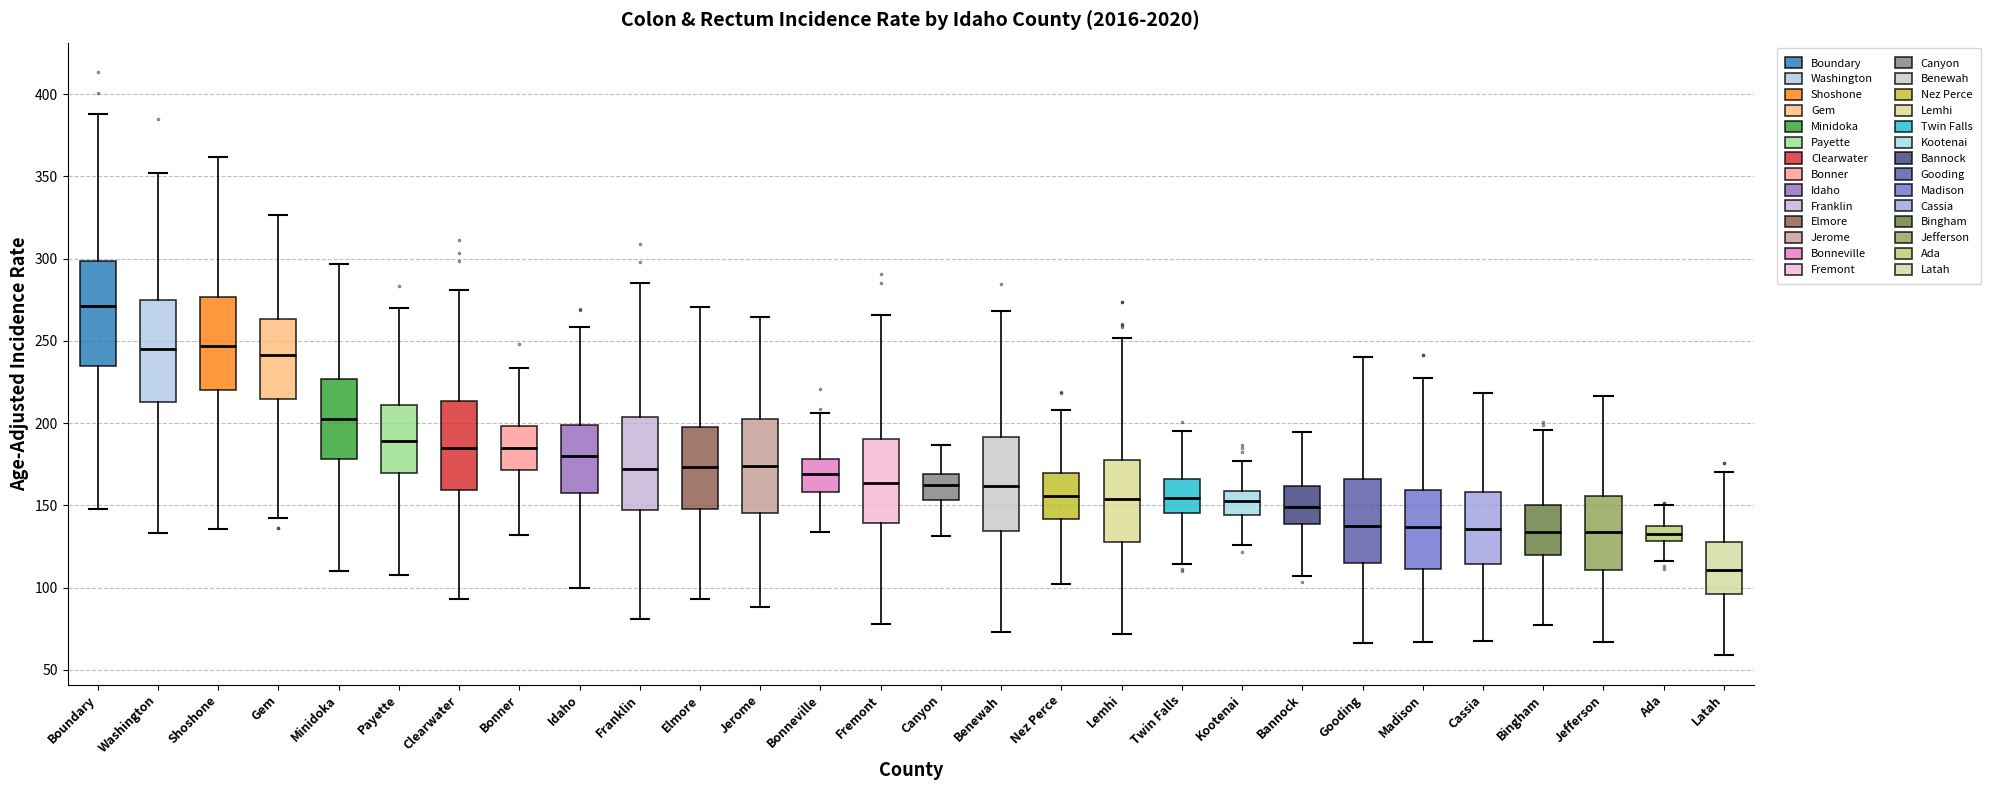

Reading left to right, read every box against the y-axis: the position of its median line, the range the box covers, and the ends of its whiskers. The values are not printed on the chart, so give them approximately, as read against the axis.

Boundary: median 270, box 235 to 300, whiskers 150 to 390
Washington: median 245, box 215 to 275, whiskers 135 to 350
Shoshone: median 245, box 220 to 275, whiskers 135 to 360
Gem: median 240, box 215 to 265, whiskers 140 to 325
Minidoka: median 205, box 180 to 225, whiskers 110 to 295
Payette: median 190, box 170 to 210, whiskers 110 to 270
Clearwater: median 185, box 160 to 215, whiskers 95 to 280
Bonner: median 185, box 170 to 200, whiskers 130 to 235
Idaho: median 180, box 155 to 200, whiskers 100 to 260
Franklin: median 170, box 145 to 205, whiskers 80 to 285
Elmore: median 175, box 150 to 200, whiskers 95 to 270
Jerome: median 175, box 145 to 200, whiskers 90 to 265
Bonneville: median 170, box 160 to 180, whiskers 135 to 205
Fremont: median 165, box 140 to 190, whiskers 80 to 265
Canyon: median 165, box 155 to 170, whiskers 130 to 185
Benewah: median 160, box 135 to 190, whiskers 75 to 270
Nez Perce: median 155, box 140 to 170, whiskers 100 to 210
Lemhi: median 155, box 130 to 180, whiskers 70 to 250
Twin Falls: median 155, box 145 to 165, whiskers 115 to 195
Kootenai: median 150, box 145 to 160, whiskers 125 to 175
Bannock: median 150, box 140 to 160, whiskers 105 to 195
Gooding: median 140, box 115 to 165, whiskers 65 to 240
Madison: median 135, box 110 to 160, whiskers 65 to 230
Cassia: median 135, box 115 to 160, whiskers 70 to 220
Bingham: median 135, box 120 to 150, whiskers 75 to 195
Jefferson: median 135, box 110 to 155, whiskers 65 to 215
Ada: median 130 (inside the box), box 130 to 135, whiskers 115 to 150
Latah: median 110, box 95 to 130, whiskers 60 to 170